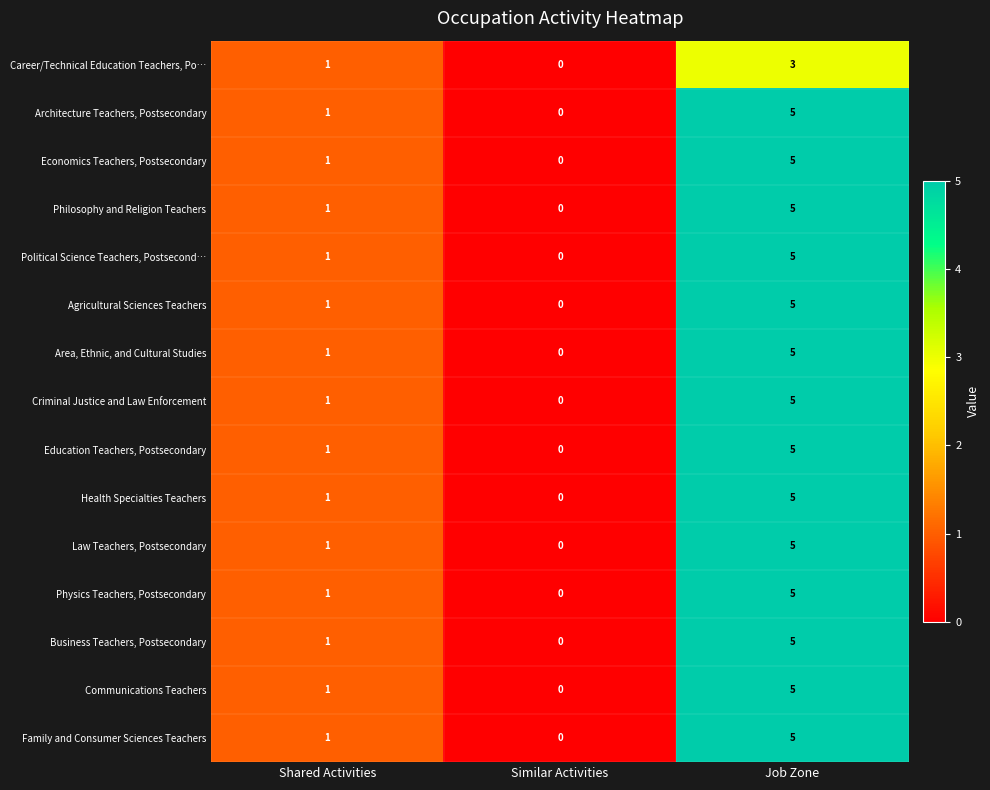

How many values in Physics Teachers, Postsecondary are above zero?

2